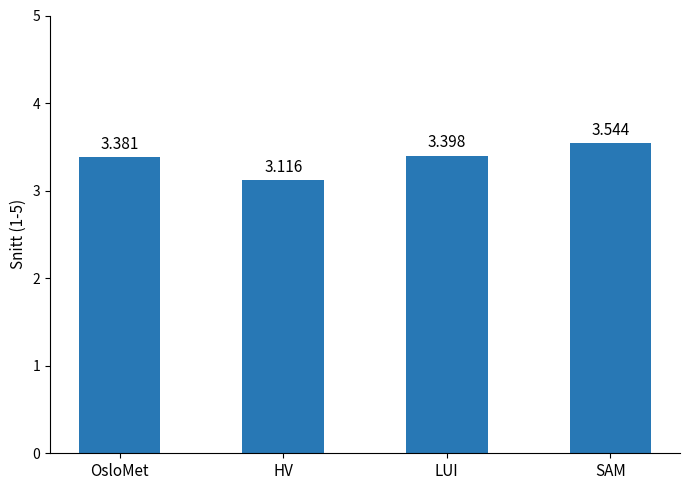

Is it true that the value at LUI is 3.4?

True